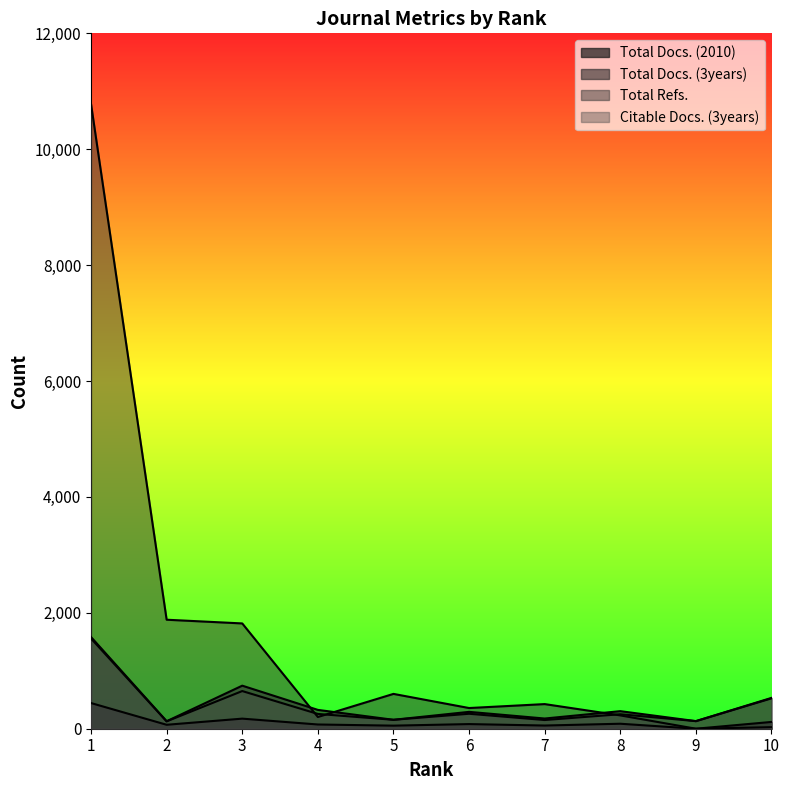

The Total Refs. series shows 357 at 6. True or false?

True